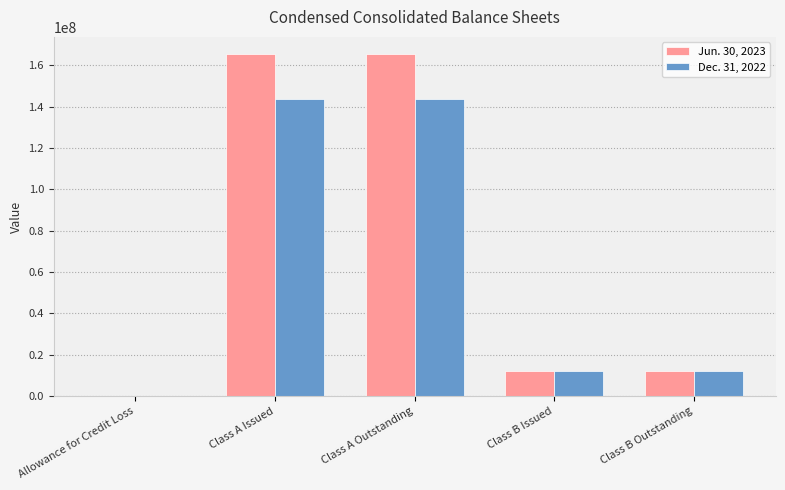

True or false: Dec. 31, 2022 has a value of 234339443 at Class A Issued.

False